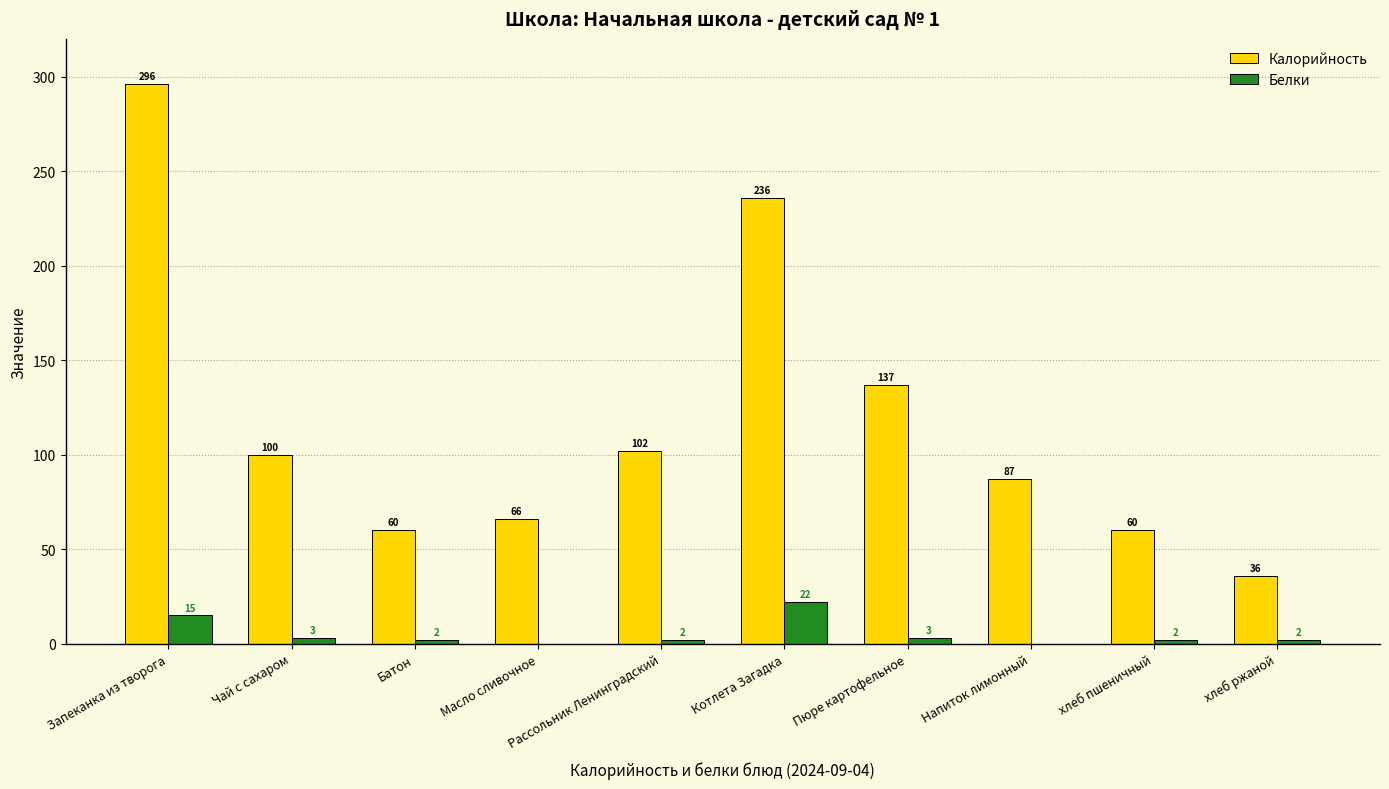

True or false: Калорийность has a value of 296.0 at Запеканка из творога.

True